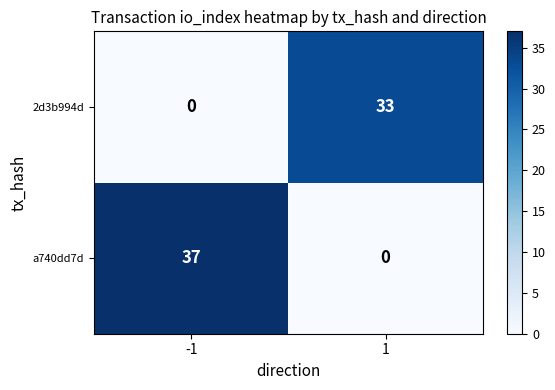

Between -1 and 1, which series saw the biggest shift?

a740dd7d